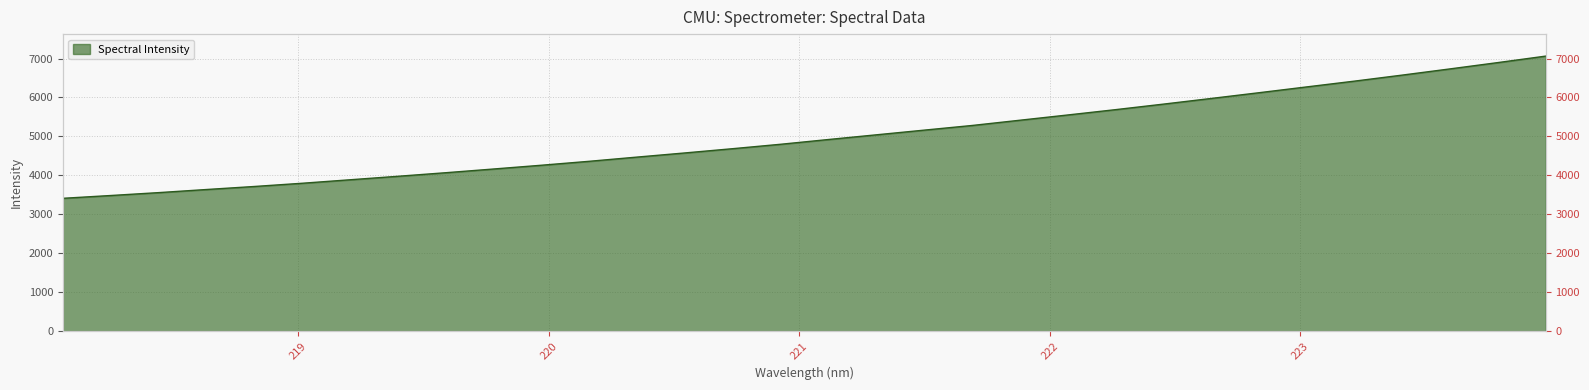

True or false: there are more than 0 points higher than both neighbors.

False